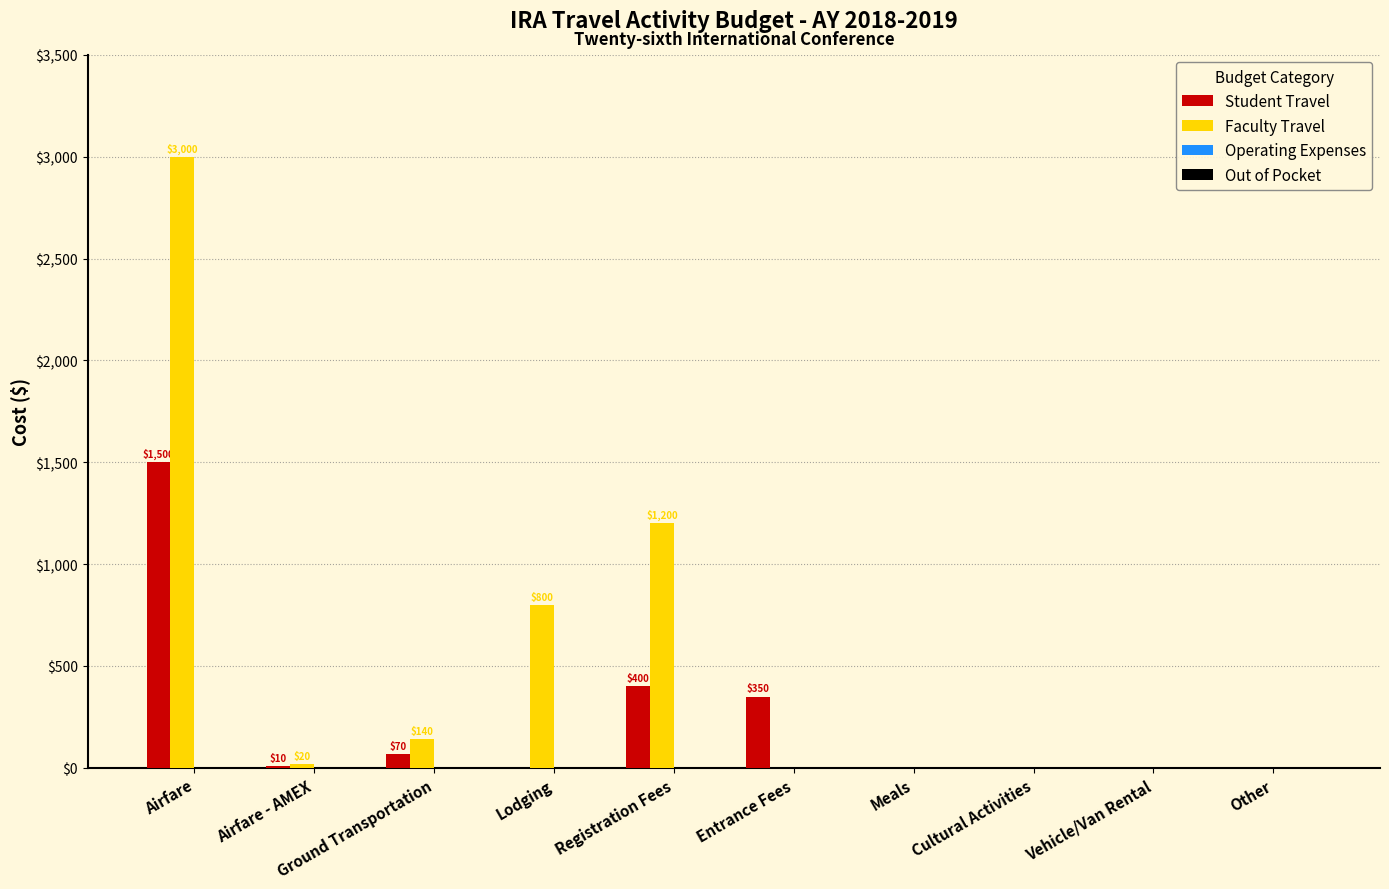

Which series has the widest spread of values?

Faculty Travel